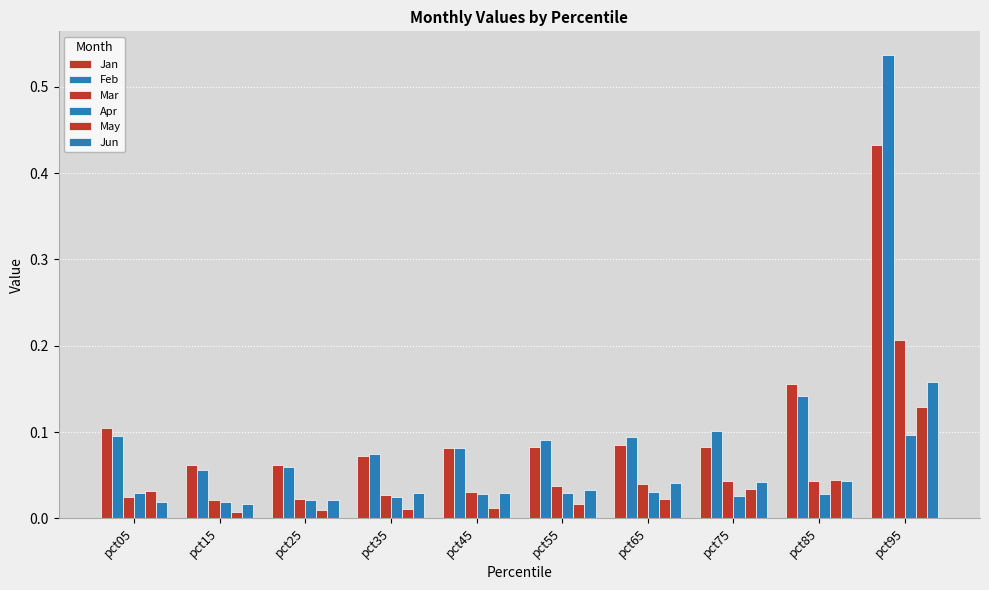

How many bars are there in total?

60